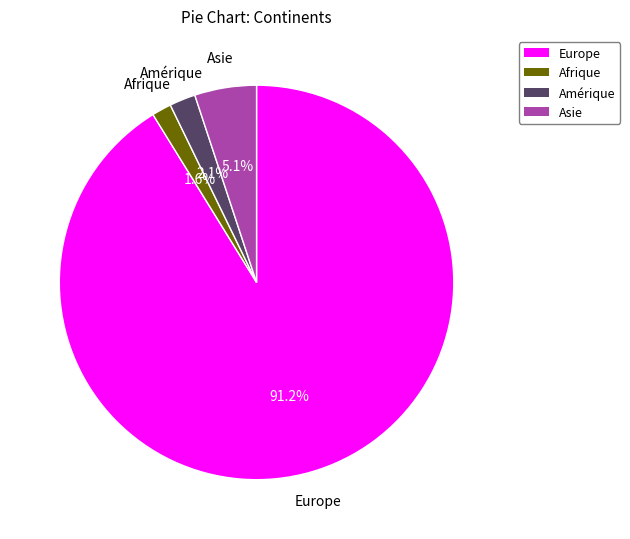

What percentage do Europe and Amérique together represent?

93.3%